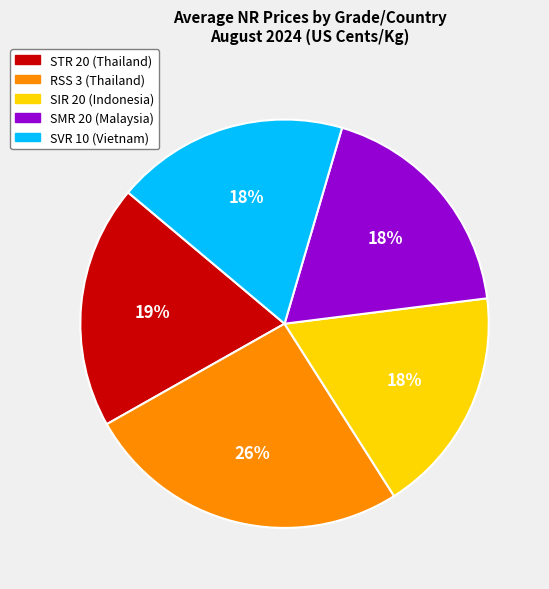

How many segments does this pie chart have?

5